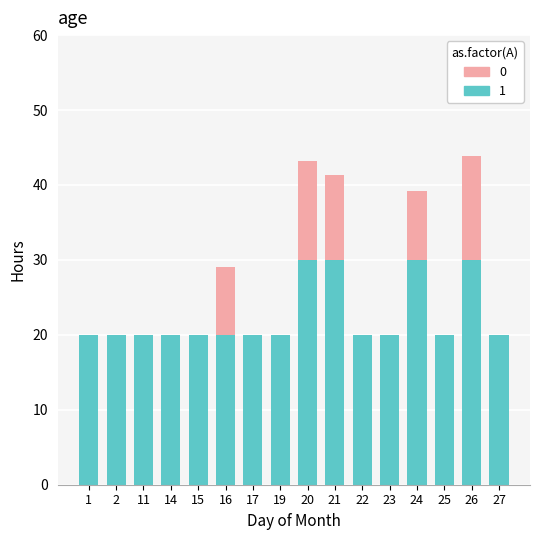

What is the total value across all series at 27?

20.0